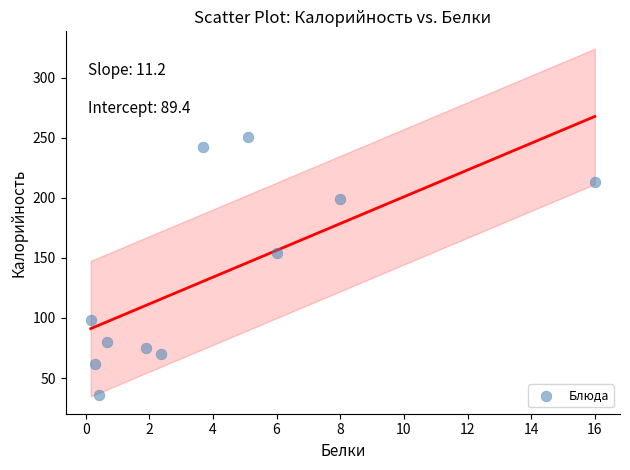

What Y value in the scatter plot is closest to 143?

154.0